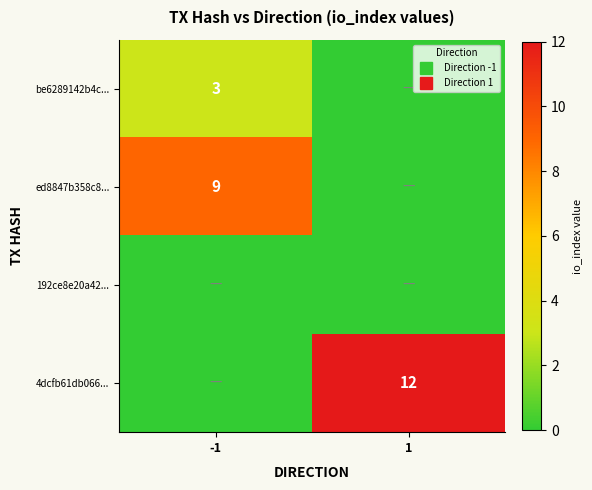

Which series has the widest spread of values?

4dcfb61db066...